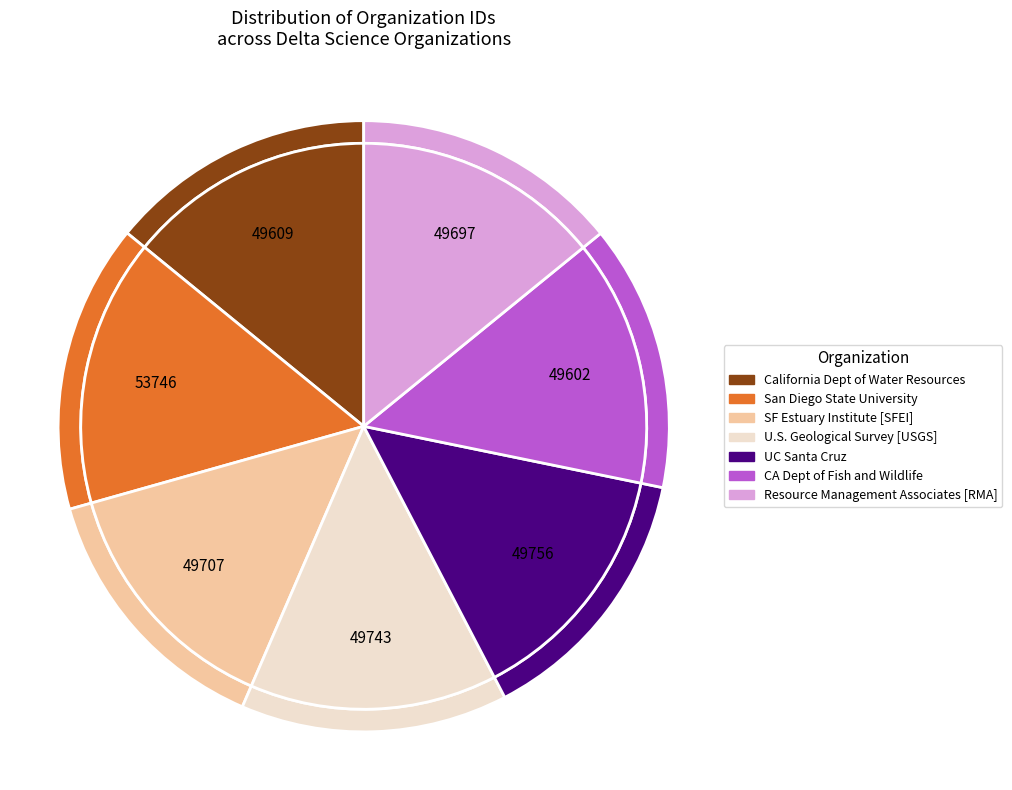

How many segments does this pie chart have?

7